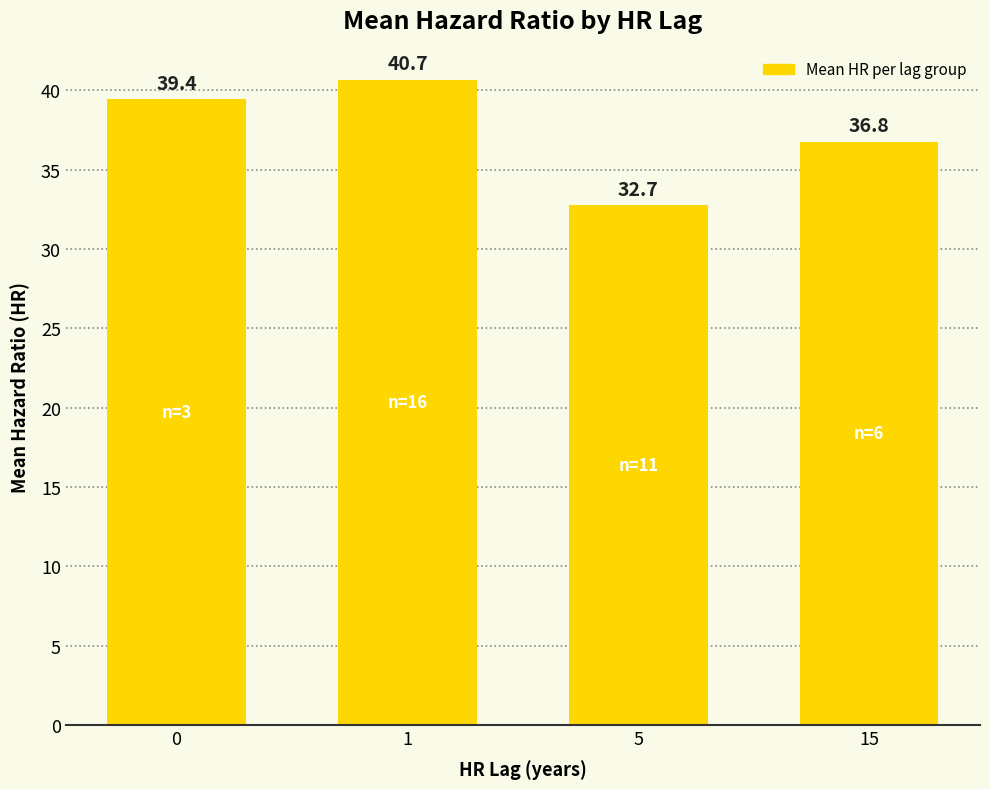

Which category has the lowest value across all series?

5